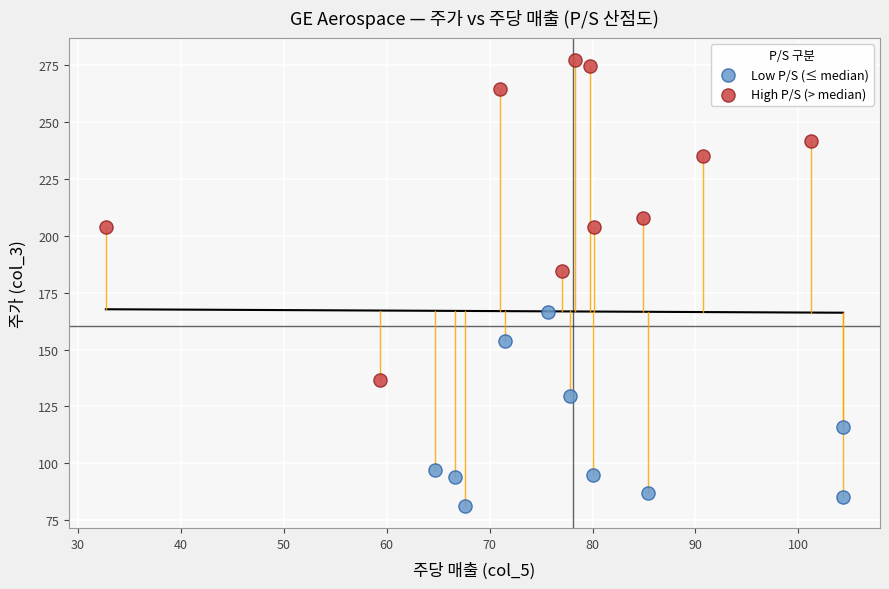

Which series contains the highest Y value?

High P/S (> median)